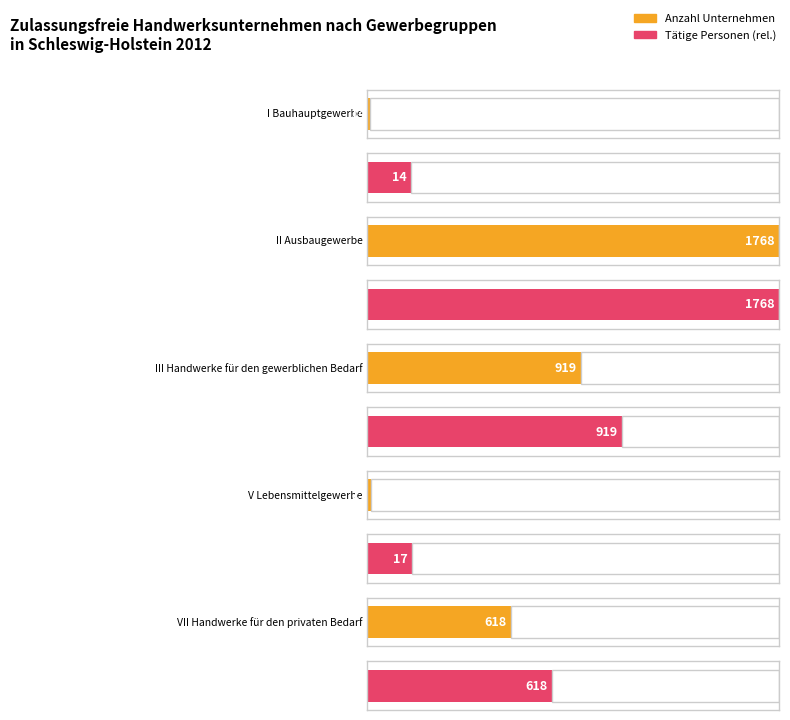

Reading left to right, list all the values displayed in this chart.

I Bauhauptgewerbe=14	II Ausbaugewerbe=1768	III Handwerke für den gewerblichen Bedarf=919	V Lebensmittelgewerbe=17	VII Handwerke für den privaten Bedarf=618